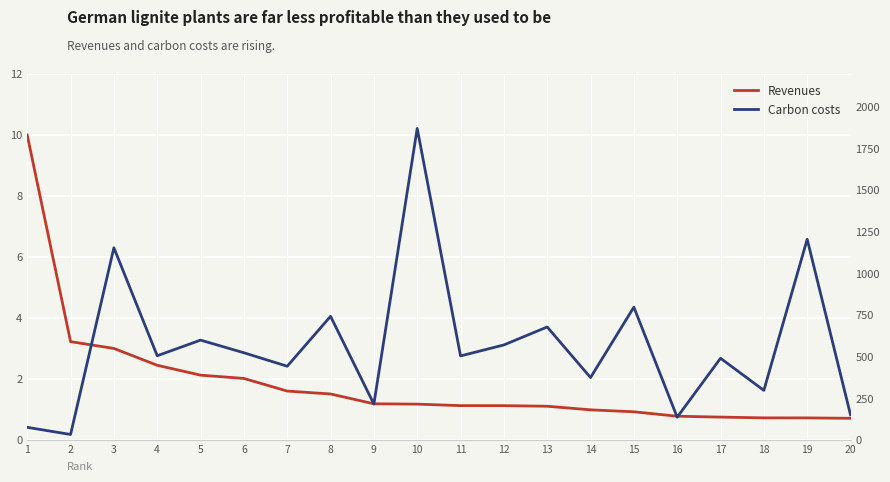

Does the chart display data point markers on the line(s)?

No